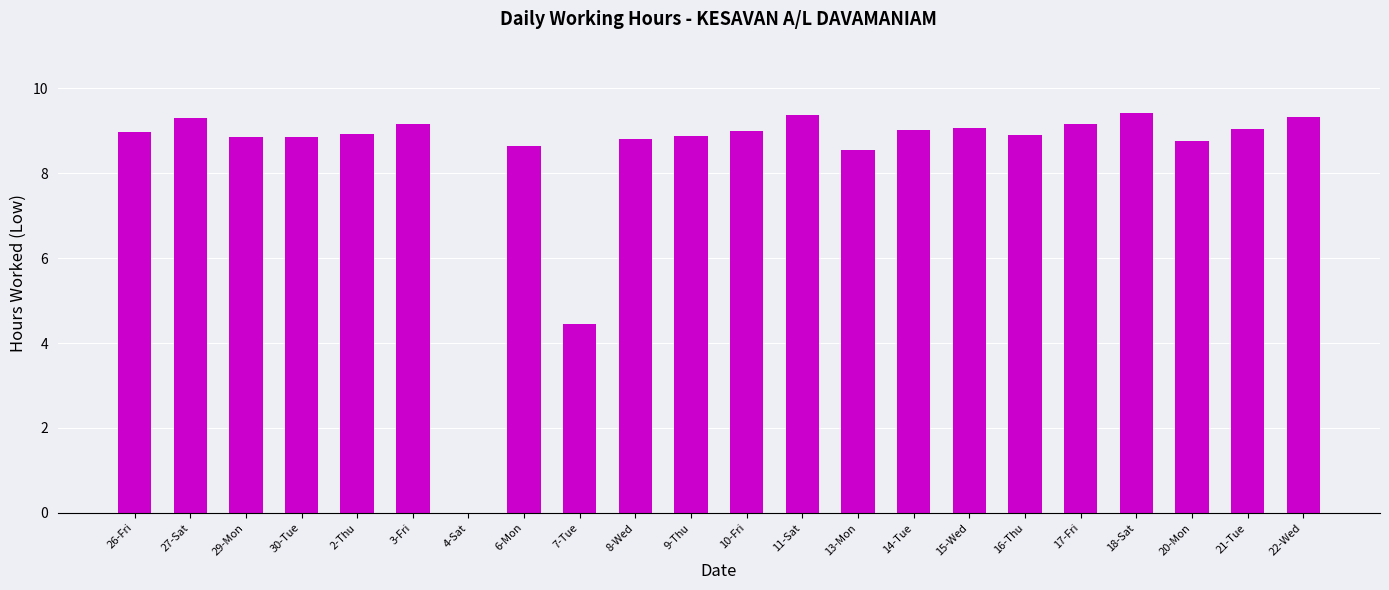

What is the greatest value displayed?

9.4